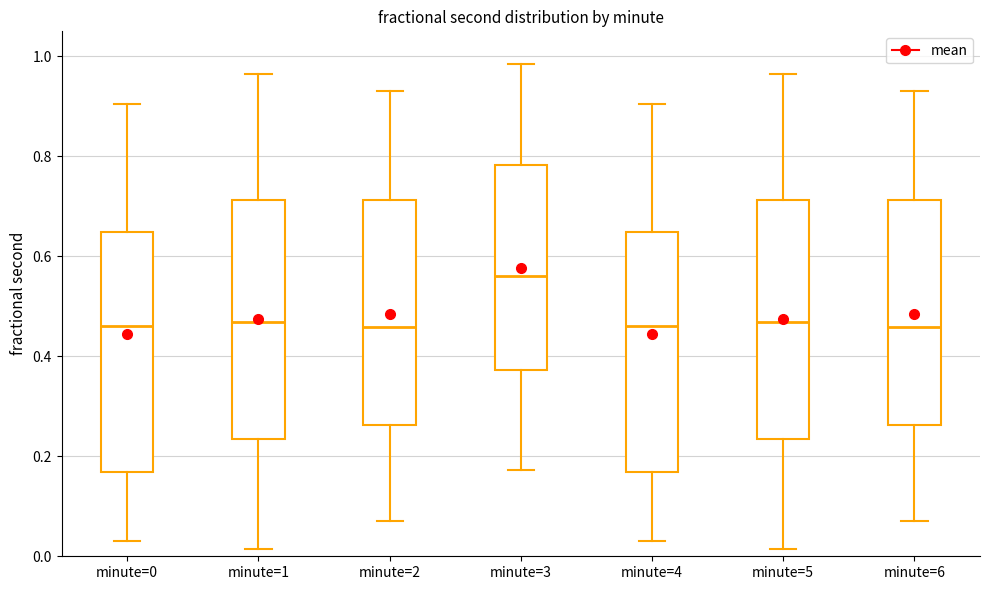

Reading left to right, transcribe this box plot: for each box, give where its median line is, the range the box spans, and where its two whiskers end, as read against the y-axis. The values are not printed on the chart, so give them approximately, as read against the axis.

minute=0: median 0.46, box 0.16 to 0.64, whiskers 0.02 to 0.90
minute=1: median 0.46, box 0.24 to 0.72, whiskers 0.02 to 0.96
minute=2: median 0.46, box 0.26 to 0.72, whiskers 0.06 to 0.94
minute=3: median 0.56, box 0.38 to 0.78, whiskers 0.18 to 0.98
minute=4: median 0.46, box 0.16 to 0.64, whiskers 0.02 to 0.90
minute=5: median 0.46, box 0.24 to 0.72, whiskers 0.02 to 0.96
minute=6: median 0.46, box 0.26 to 0.72, whiskers 0.06 to 0.94